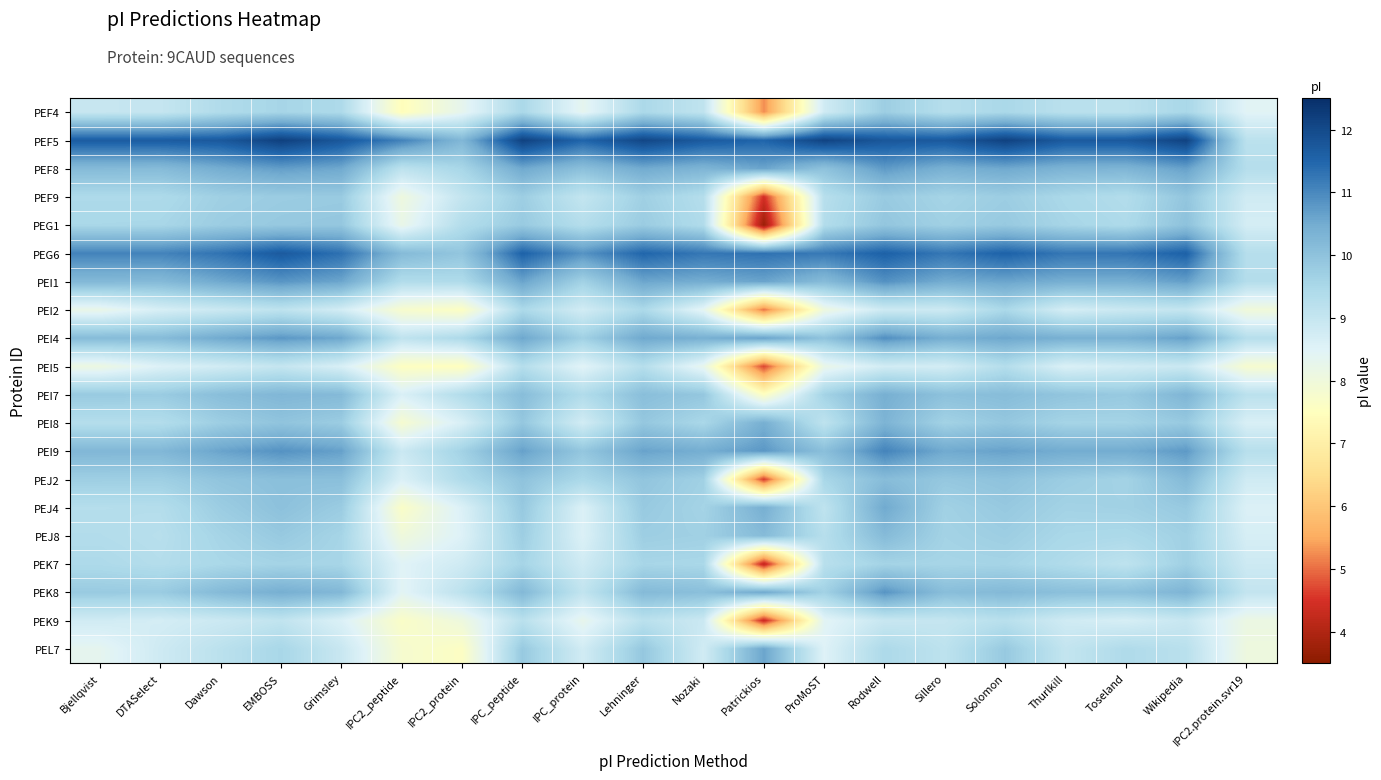

How many categories are shown in the chart?

20